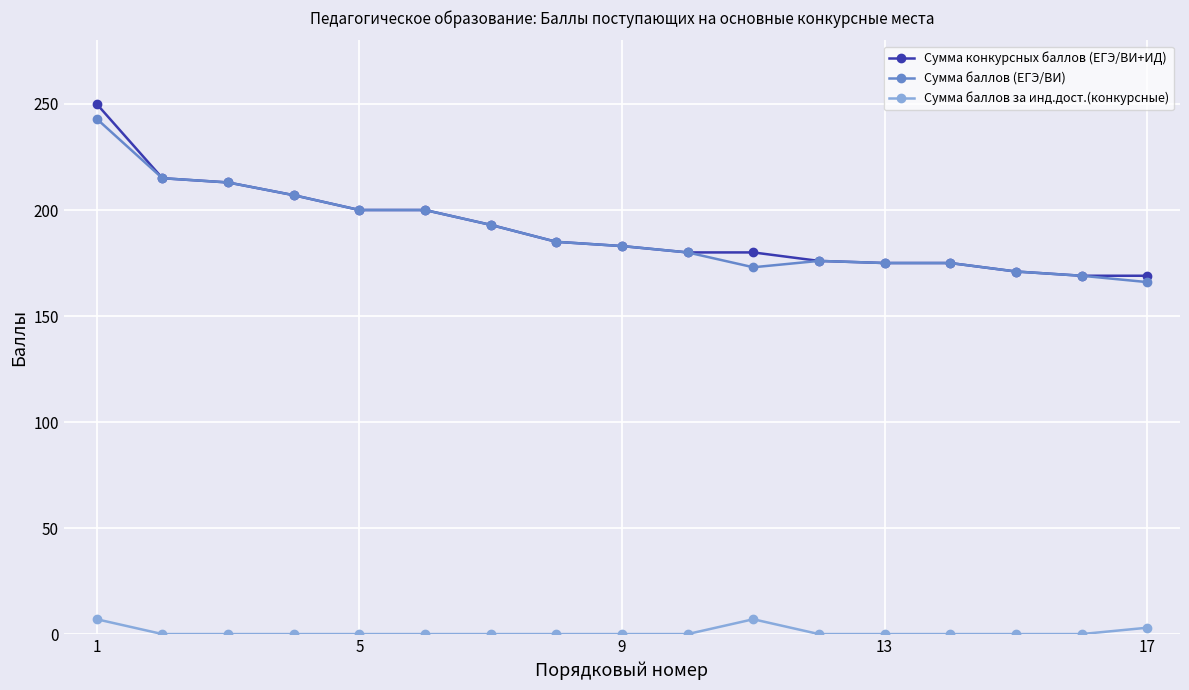

How many data points does each series have?

17